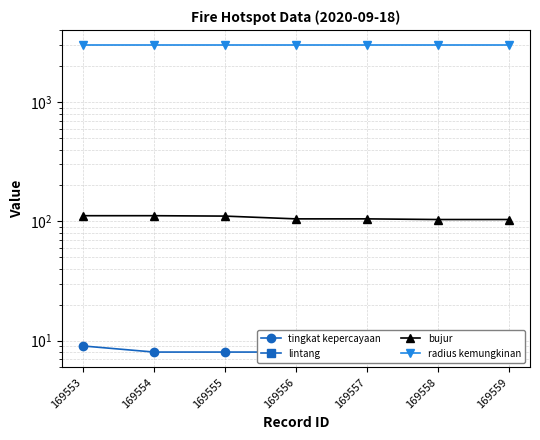

What is the greatest value displayed?

3000.0